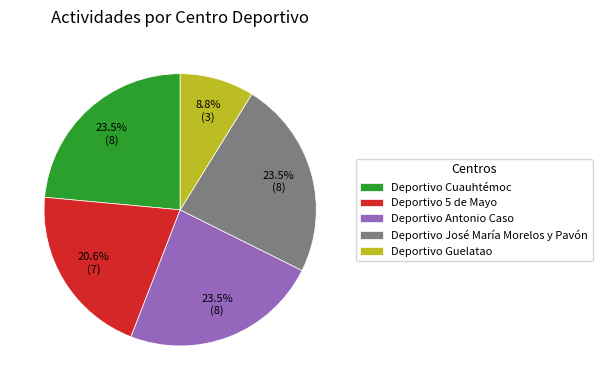

What percentage is the Deportivo 5 de Mayo slice, to the nearest percent?

21%